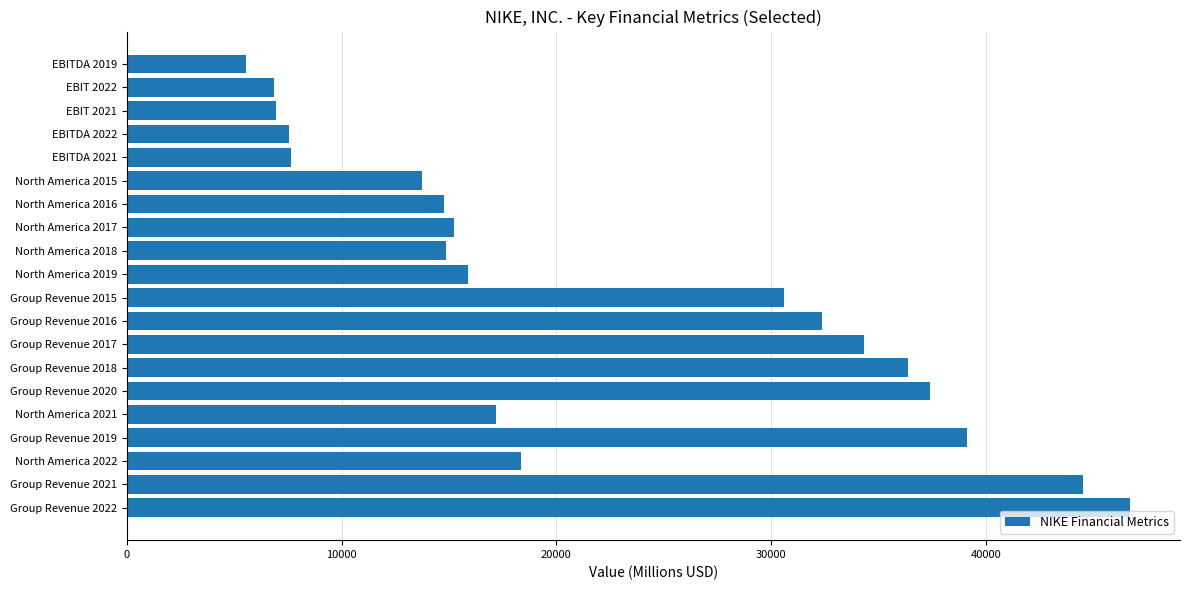

Which has a higher value, EBITDA 2019 or North America 2017?

North America 2017